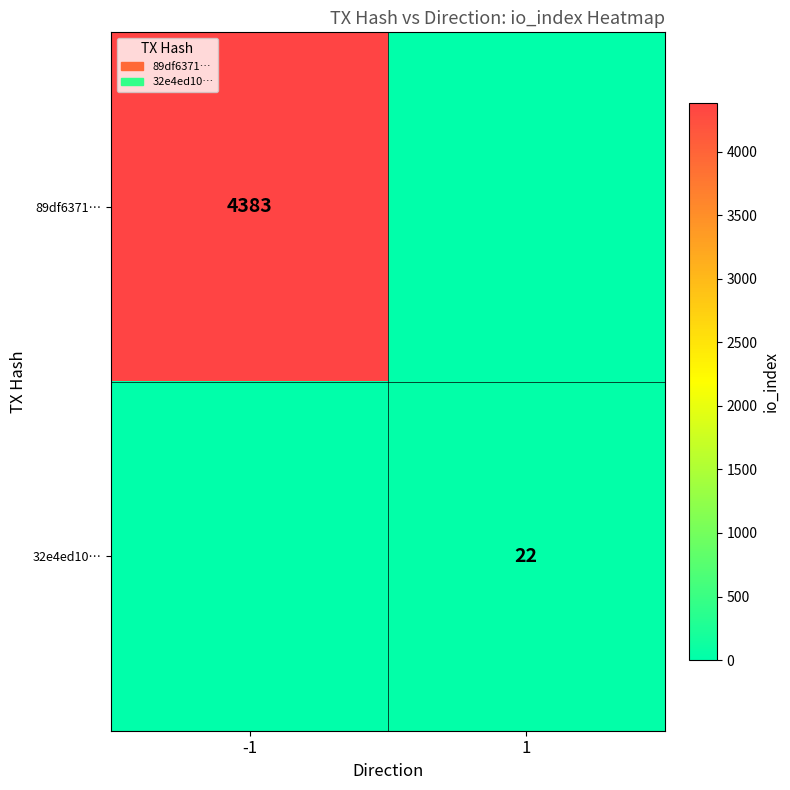

Is the value of 32e4ed10… at 1 greater than the value of 89df6371… at -1?

No